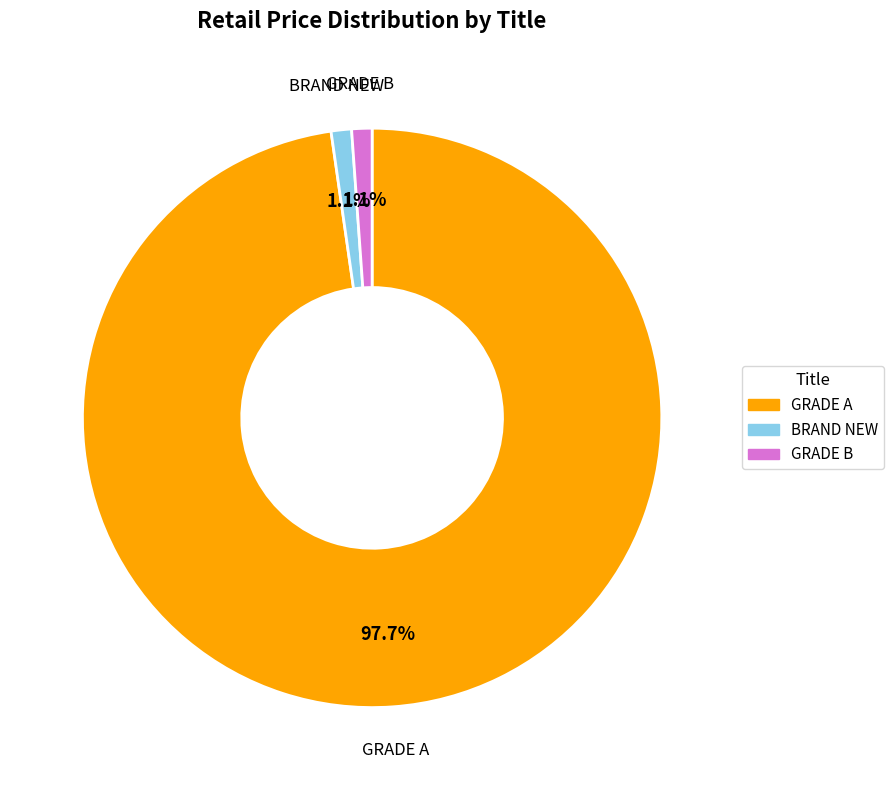

Which category has the biggest portion of the pie?

GRADE A